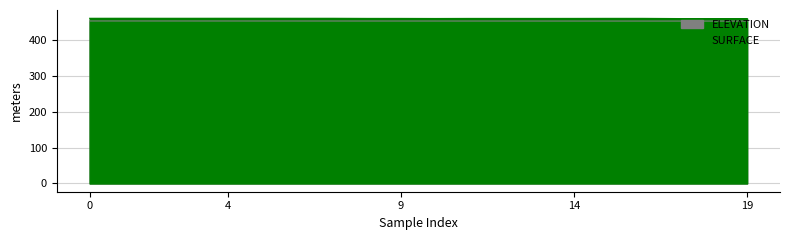

What is the value of the ELEVATION point at the 18th from the left?

452.8